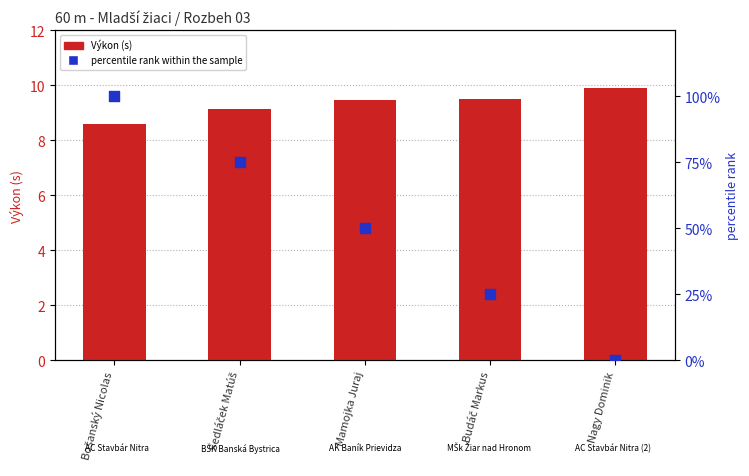

What is the total value across all series at Nagy Dominik?

9.9